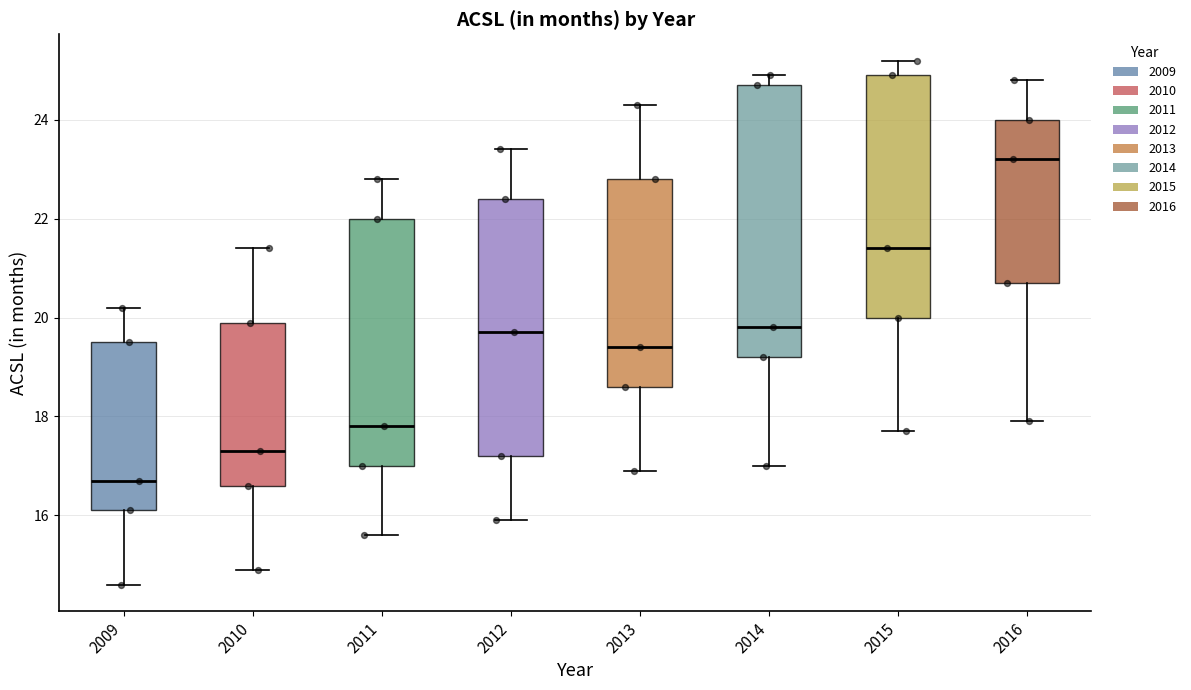

Reading left to right, read every box against the y-axis: the position of its median line, the range the box covers, and the ends of its whiskers. The values are not printed on the chart, so give them approximately, as read against the axis.

2009: median 16.8, box 16.2 to 19.6, whiskers 14.6 to 20.2
2010: median 17.4, box 16.6 to 20.0, whiskers 15.0 to 21.4
2011: median 17.8, box 17.0 to 22.0, whiskers 15.6 to 22.8
2012: median 19.8, box 17.2 to 22.4, whiskers 16.0 to 23.4
2013: median 19.4, box 18.6 to 22.8, whiskers 17.0 to 24.4
2014: median 19.8, box 19.2 to 24.8, whiskers 17.0 to 25.0
2015: median 21.4, box 20.0 to 25.0, whiskers 17.8 to 25.2
2016: median 23.2, box 20.8 to 24.0, whiskers 18.0 to 24.8